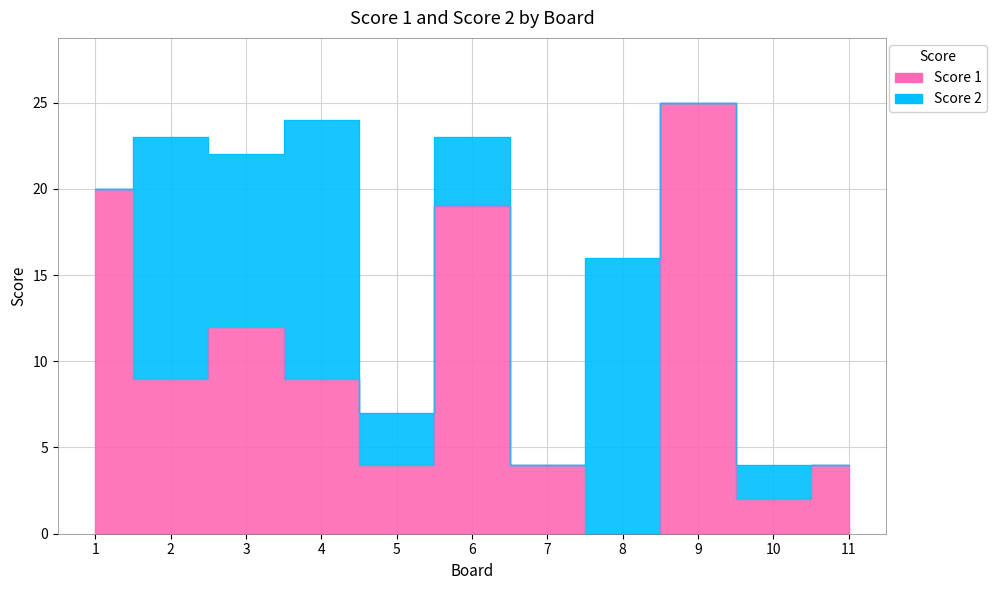

What is the sum of the values at 3 and 8?

12